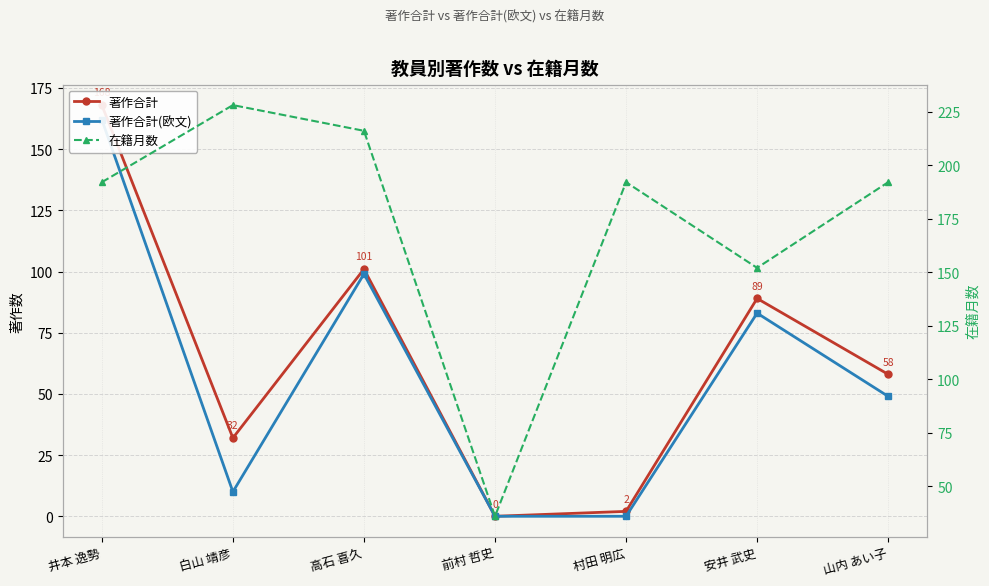

What is the maximum value for 在籍月数?

228